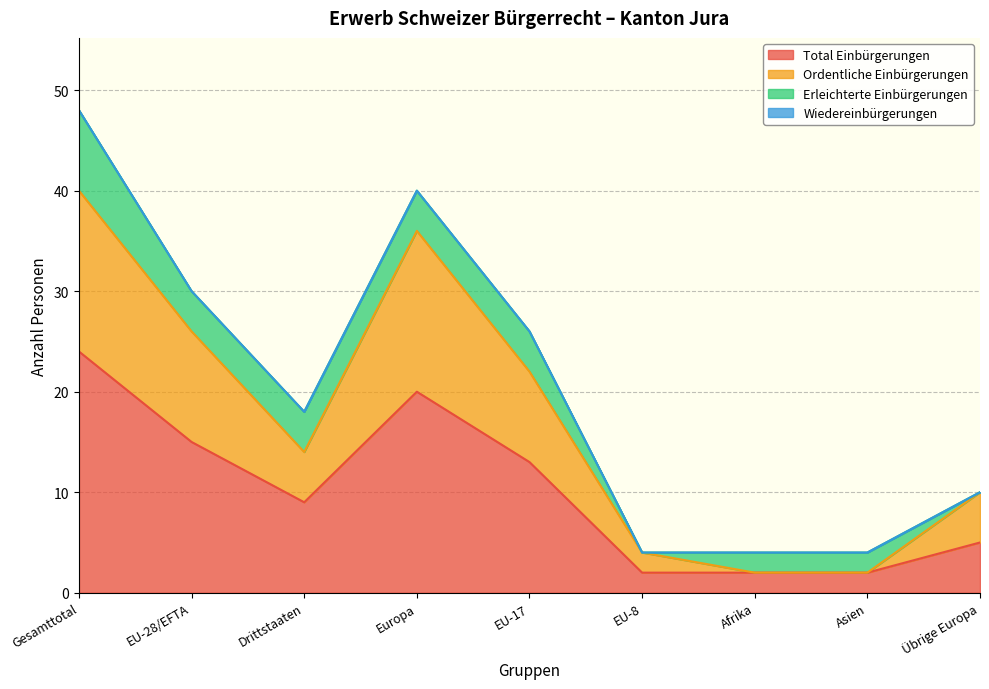

How many values in the Total Einbürgerungen series exceed 9?

4